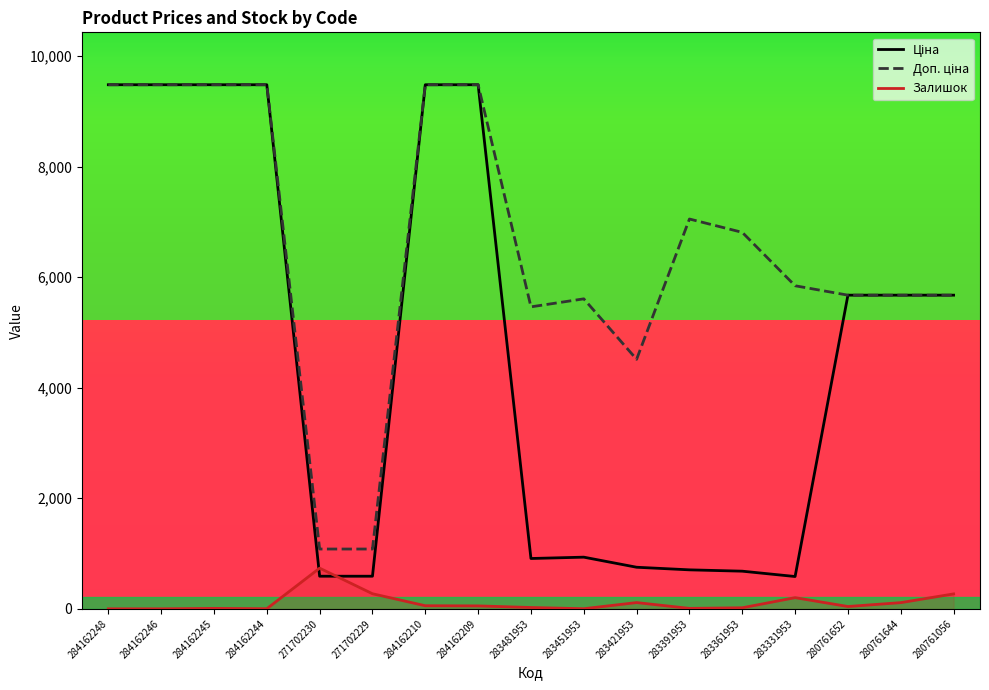

At which label is Залишок closest to 368?

271702229